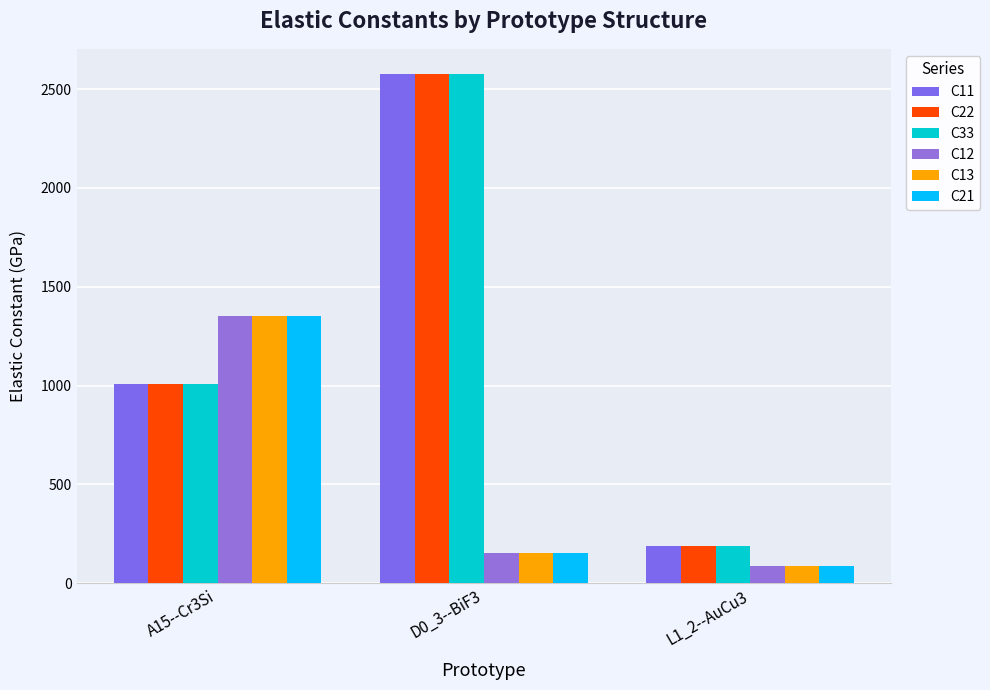

The value of C21 at A15--Cr3Si is 1351.1. True or false?

True